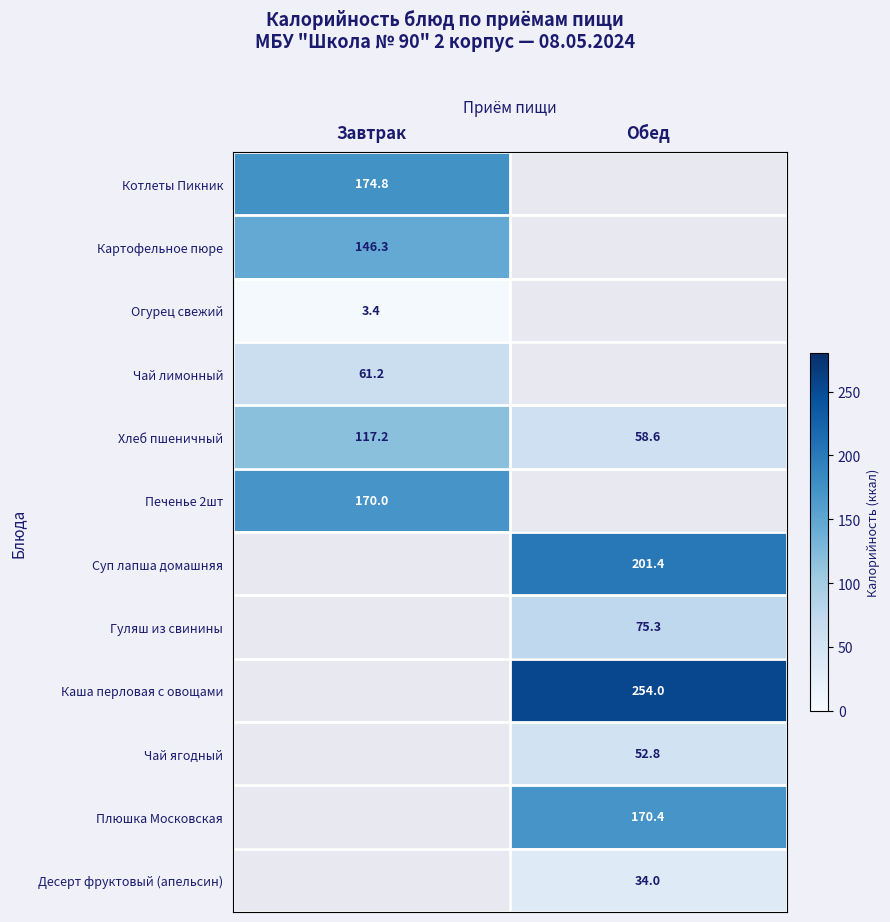

How many distinct data groups are displayed?

12